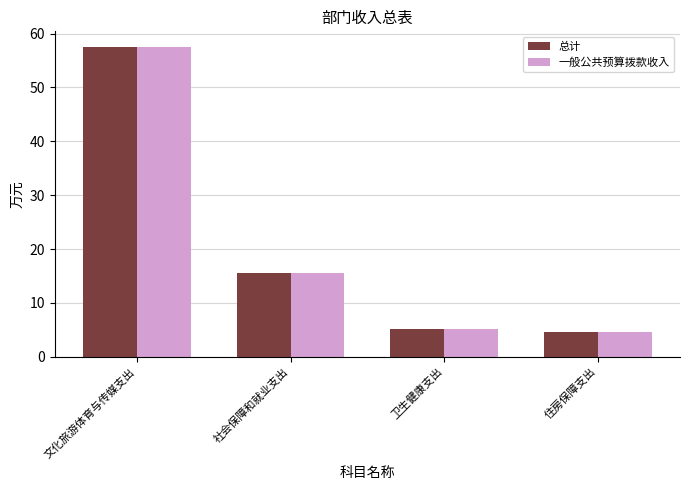

At which category is the sum across all series the highest?

文化旅游体育与传媒支出